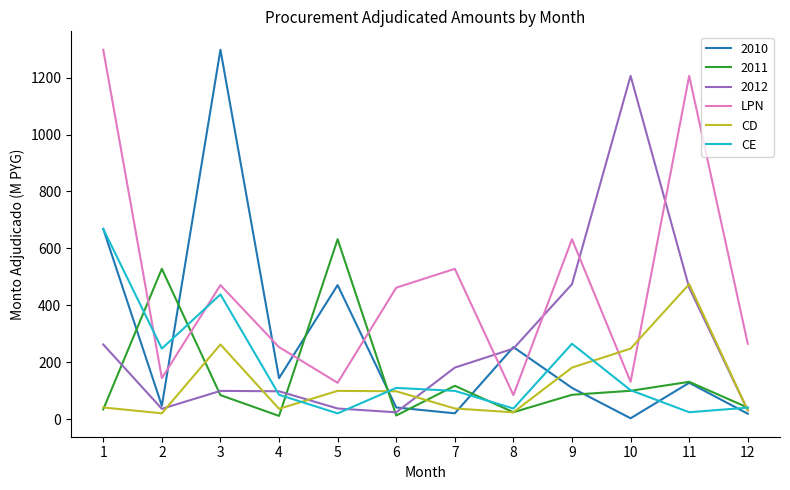

How many lines are shown in the chart?

6